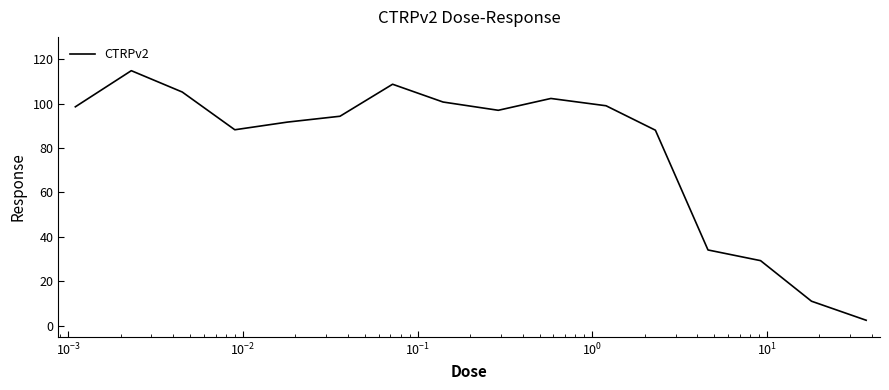

What is the difference between the maximum and minimum values?

112.3